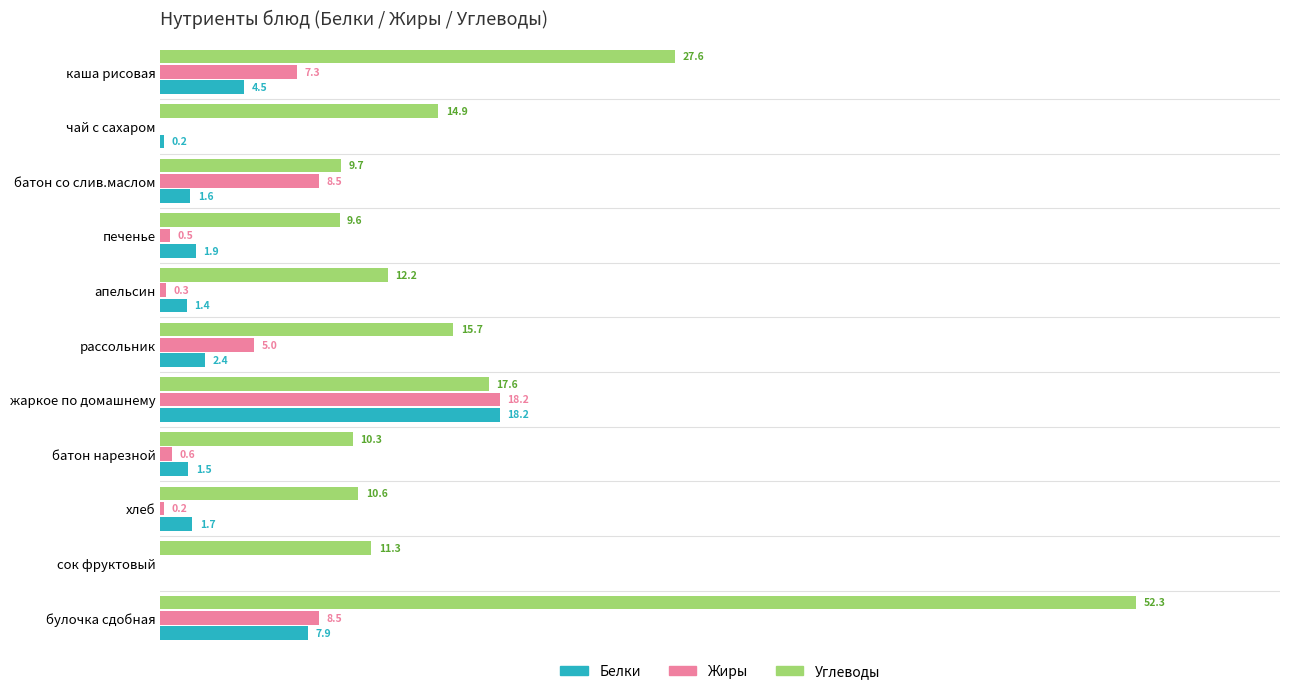

Between апельсин and батон нарезной, which series saw the biggest shift?

Углеводы